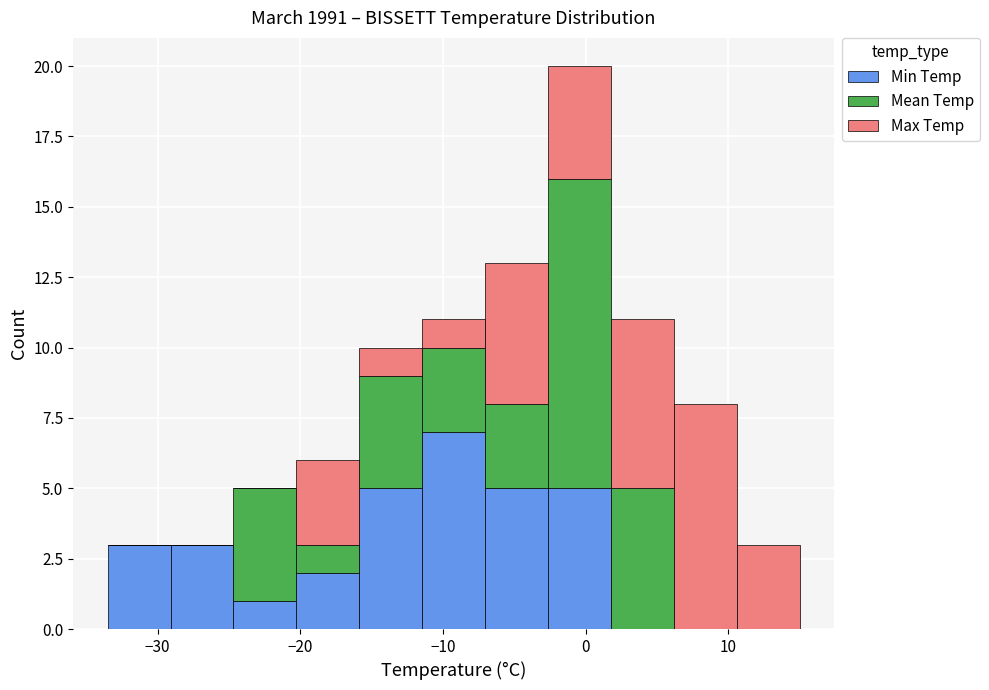

What is the total height of the stacked bar covering -25 to -20 on the x-axis? Neither the bar edges nor the heights are printed on the chart, so give them approximately, as read against the axes.

5